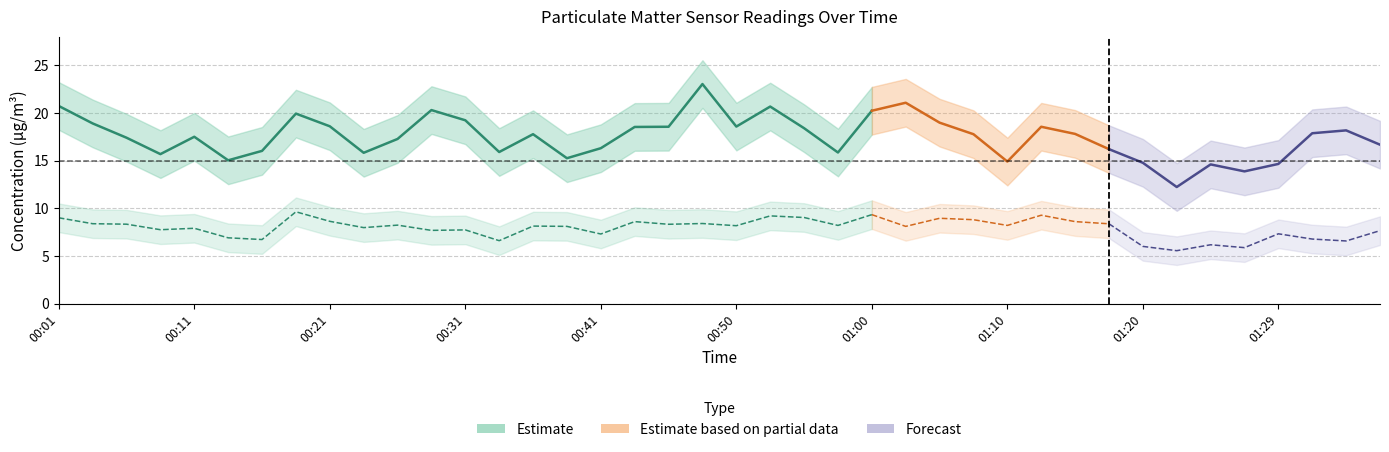

Reading right to left, what are all the values shown in this chart?

P1: 16.7	18.2	17.9	14.7	13.9	14.6	12.2	14.8	16.2	17.8	18.6	14.9	17.8	19.0	21.1	20.2	15.8	18.4	20.7	18.6	23.0	18.6	18.5	16.3	15.2	17.8	15.9	19.2	20.3	17.3	15.8	18.6	19.9	16.0	15.0	17.5	15.7	17.4	18.9	20.7
P2: 7.7	6.6	6.8	7.3	5.9	6.2	5.5	6.0	8.4	8.6	9.3	8.2	8.8	8.9	8.1	9.3	8.2	9.0	9.2	8.2	8.4	8.3	8.6	7.3	8.1	8.1	6.6	7.7	7.7	8.2	8.0	8.6	9.6	6.7	6.9	7.9	7.8	8.3	8.4	9.0